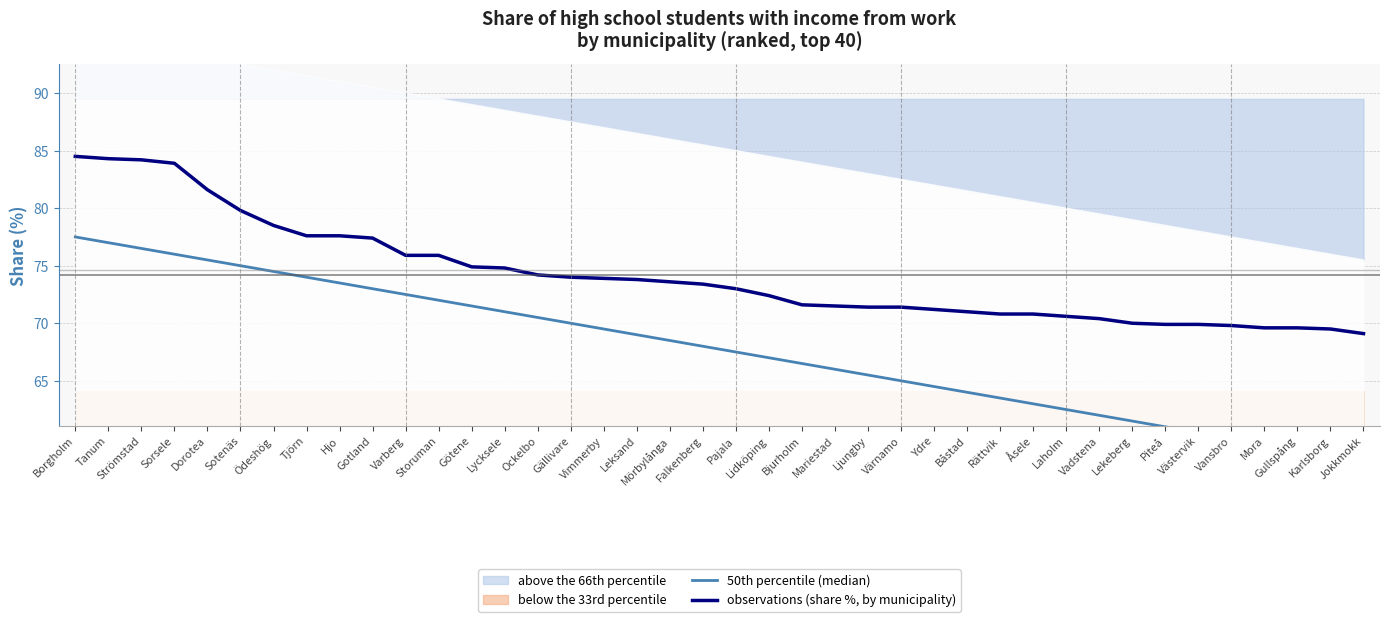

Reading left to right, what are all the values shown in this chart?

50th percentile (median): Borgholm=77.5	Tanum=77.0	Strömstad=76.5	Sorsele=76.0	Dorotea=75.5	Sotenäs=75.0	Ödeshög=74.5	Tjörn=74.0	Hjo=73.5	Gotland=73.0	Varberg=72.5	Storuman=72.0	Götene=71.5	Lycksele=71.0	Ockelbo=70.5	Gällivare=70.0	Vimmerby=69.5	Leksand=69.0	Mörbylånga=68.5	Falkenberg=68.0	Pajala=67.5	Lidköping=67.0	Bjurholm=66.5	Mariestad=66.0	Ljungby=65.5	Värnamo=65.0	Ydre=64.5	Båstad=64.0	Rättvik=63.5	Åsele=63.0	Laholm=62.5	Vadstena=62.0	Lekeberg=61.5	Piteå=61.0	Västervik=60.5	Vansbro=60.0	Mora=59.5	Gullspång=59.0	Karlsborg=58.5	Jokkmokk=58.0
observations (share %, by municipality): Borgholm=84.5	Tanum=84.3	Strömstad=84.2	Sorsele=83.9	Dorotea=81.6	Sotenäs=79.8	Ödeshög=78.5	Tjörn=77.6	Hjo=77.6	Gotland=77.4	Varberg=75.9	Storuman=75.9	Götene=74.9	Lycksele=74.8	Ockelbo=74.2	Gällivare=74.0	Vimmerby=73.9	Leksand=73.8	Mörbylånga=73.6	Falkenberg=73.4	Pajala=73.0	Lidköping=72.4	Bjurholm=71.6	Mariestad=71.5	Ljungby=71.4	Värnamo=71.4	Ydre=71.2	Båstad=71.0	Rättvik=70.8	Åsele=70.8	Laholm=70.6	Vadstena=70.4	Lekeberg=70.0	Piteå=69.9	Västervik=69.9	Vansbro=69.8	Mora=69.6	Gullspång=69.6	Karlsborg=69.5	Jokkmokk=69.1